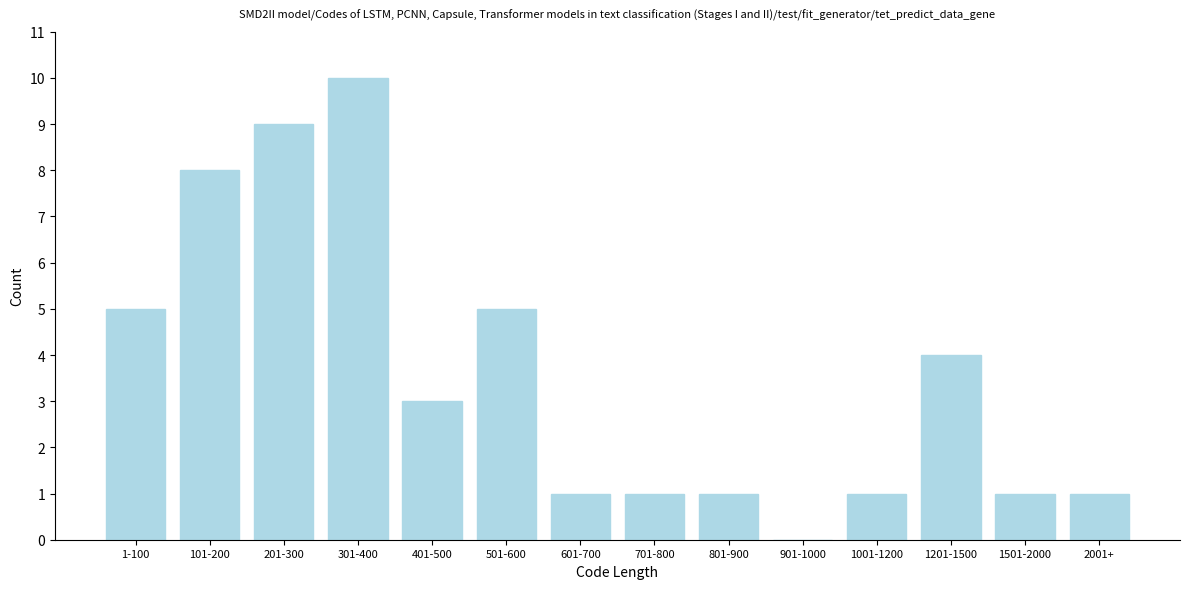

Reading left to right, transcribe all the data shown in this chart.

1-100=5	101-200=8	201-300=9	301-400=10	401-500=3	501-600=5	601-700=1	701-800=1	801-900=1	901-1000=0	1001-1200=1	1201-1500=4	1501-2000=1	2001+=1